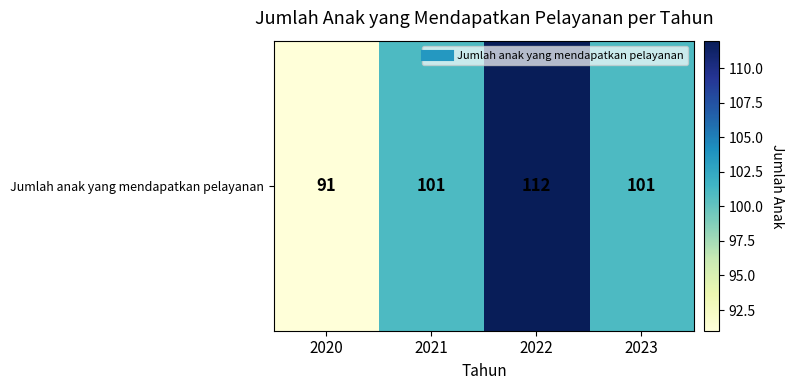

The chart shows a value of 69 at 2022. True or false?

False